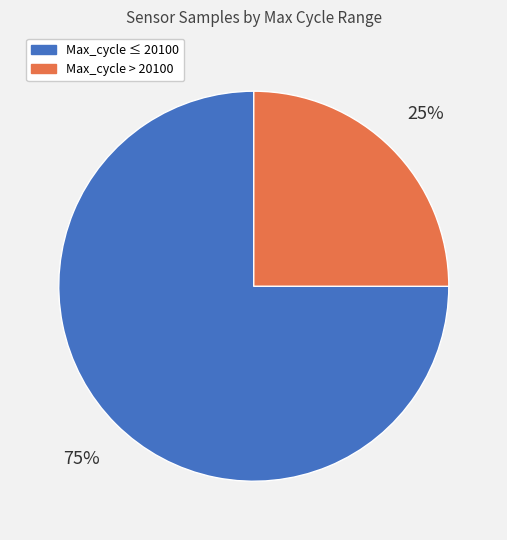

Is there any slice that represents more than half of the pie?

Yes